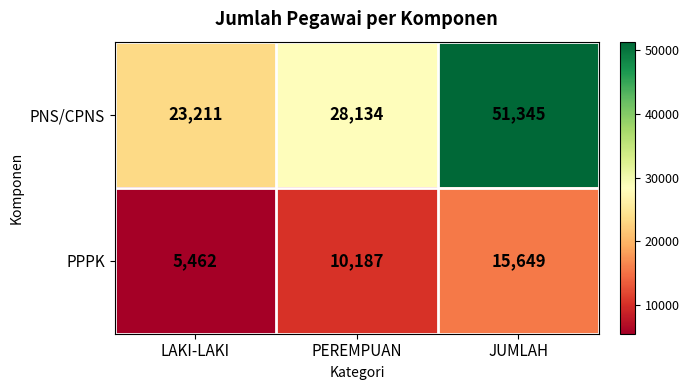

Reading right to left, transcribe all the data shown in this chart.

PNS/CPNS: JUMLAH=51345	PEREMPUAN=28134	LAKI-LAKI=23211
PPPK: JUMLAH=15649	PEREMPUAN=10187	LAKI-LAKI=5462